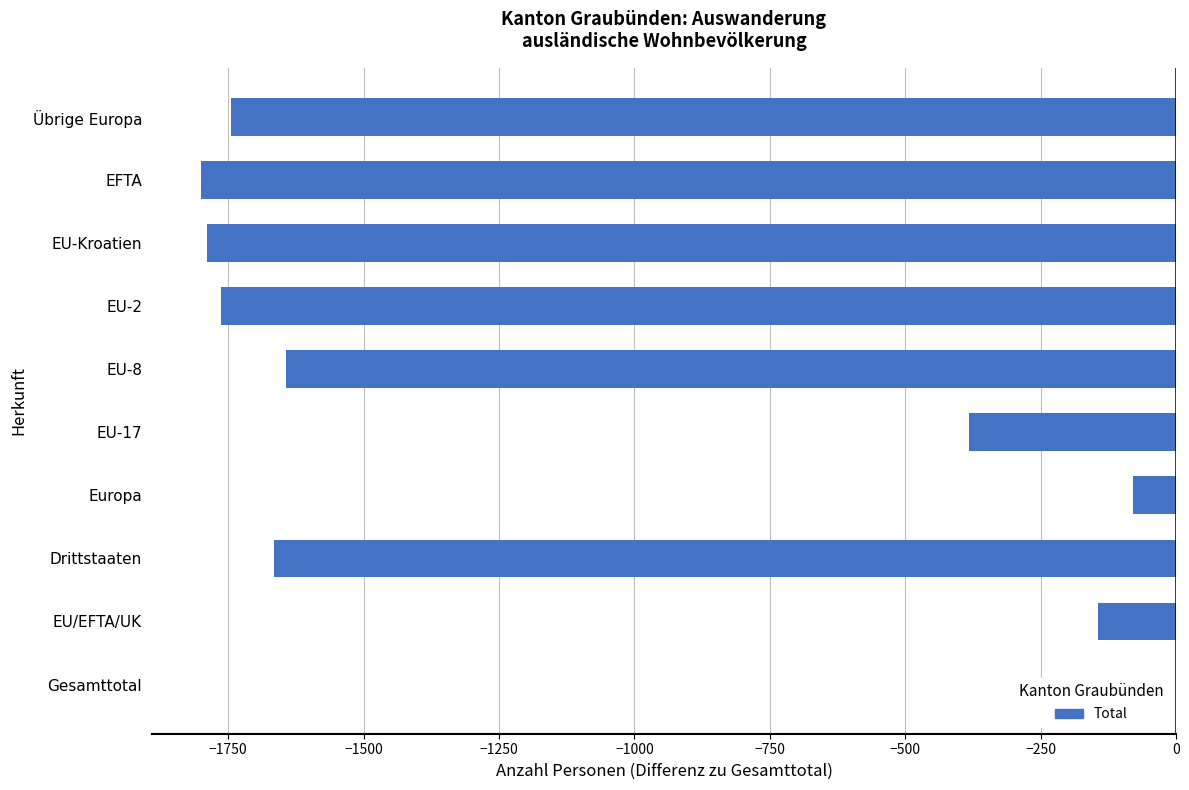

How many series are shown in this chart?

1